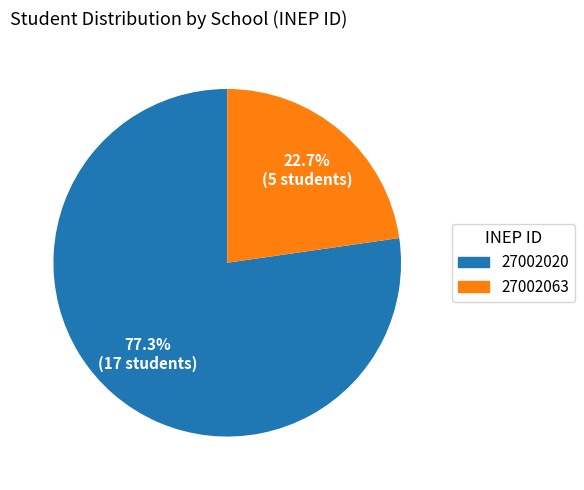

Which has a higher value, 27002020 or 27002063?

27002020